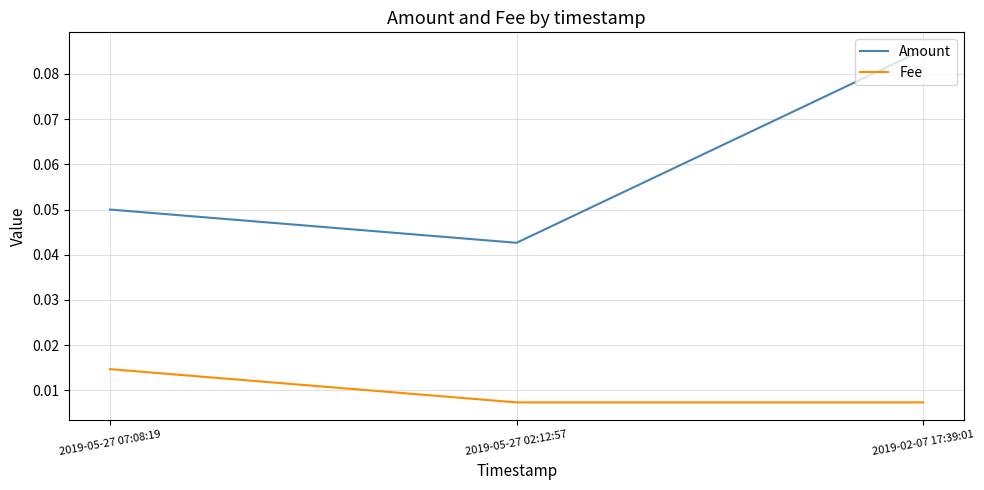

Which category has the highest value in the Fee series?

2019-05-27 07:08:19